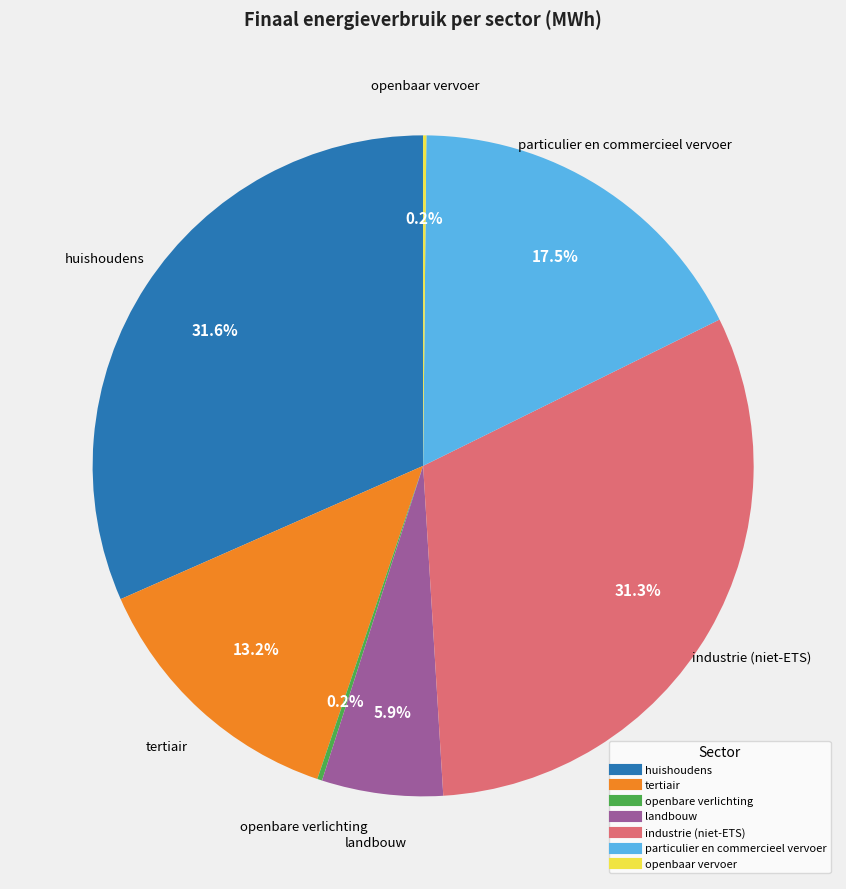

Which has a higher value, tertiair or particulier en commercieel vervoer?

particulier en commercieel vervoer